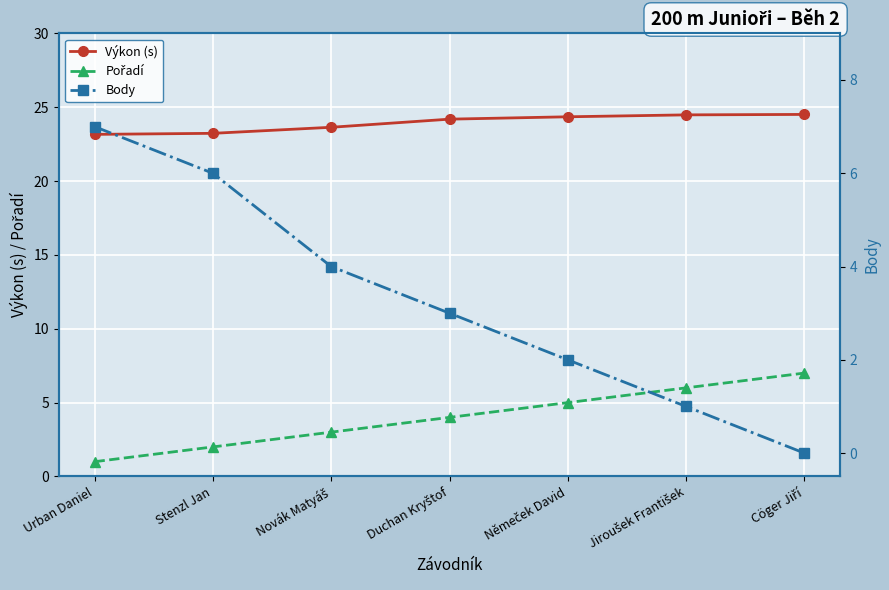

Reading right to left, what are all the values shown in this chart?

Výkon (s): 24.5	24.5	24.4	24.2	23.6	23.2	23.2
Pořadí: 7.0	6.0	5.0	4.0	3.0	2.0	1.0
Body: 0.0	1.0	2.0	3.0	4.0	6.0	7.0